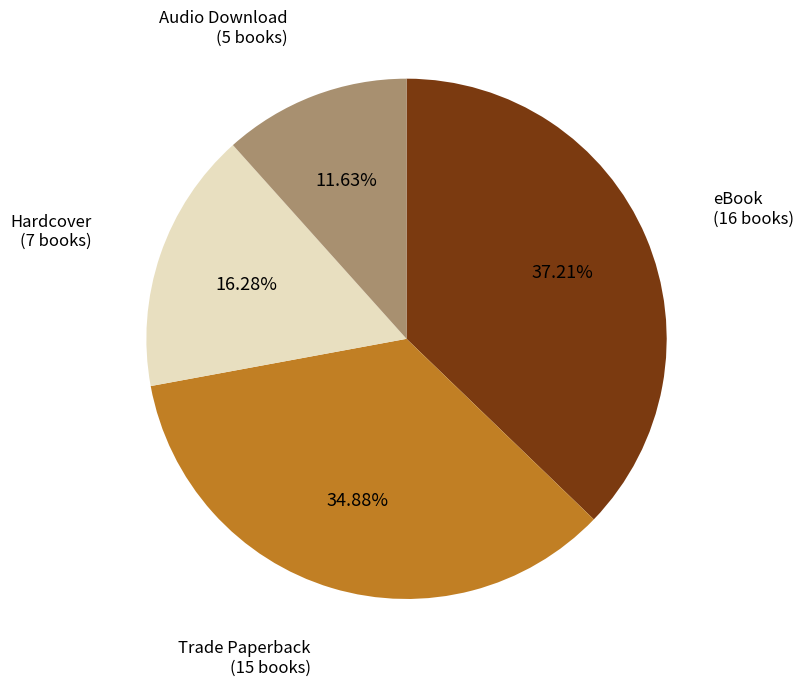

To the nearest percent, what is the average slice percentage?

25%